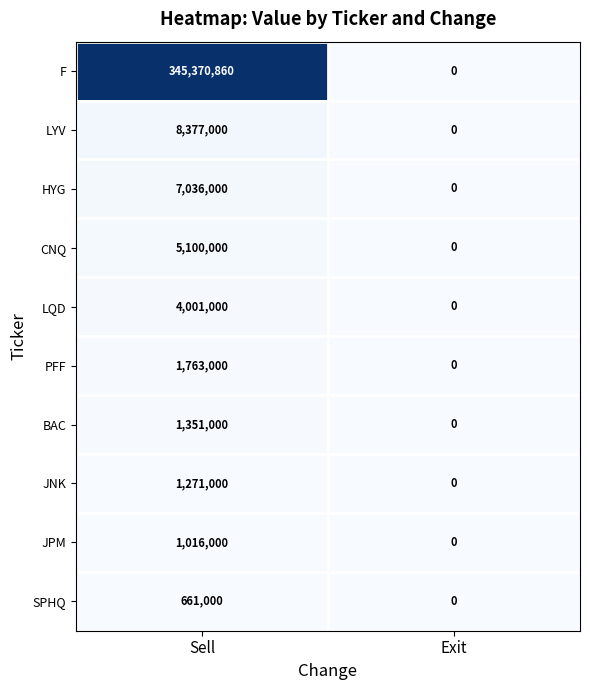

At which label does SPHQ reach its peak?

Sell